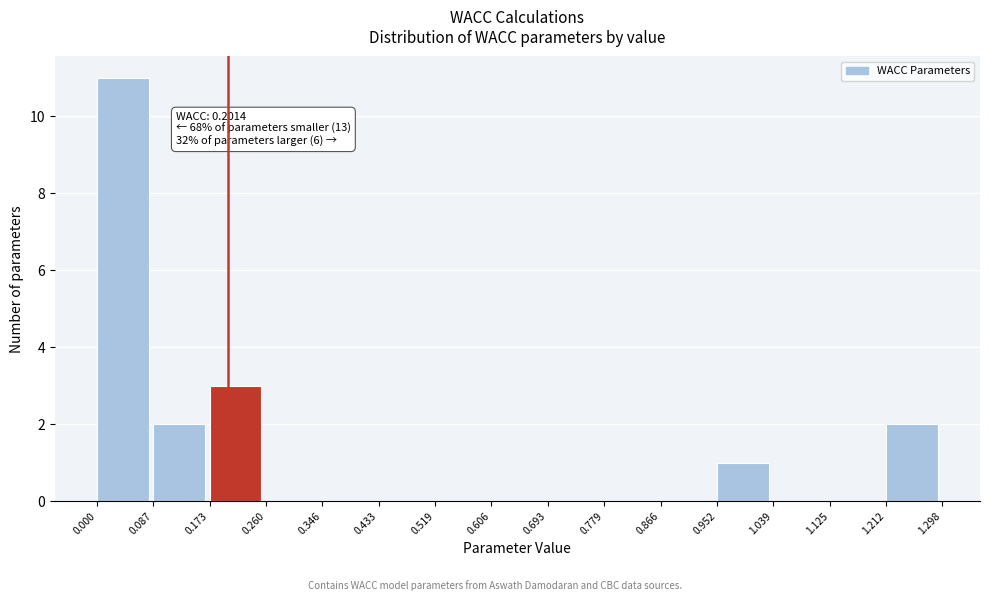

Which range on the x-axis has the tallest bar?

0.000 to 0.087